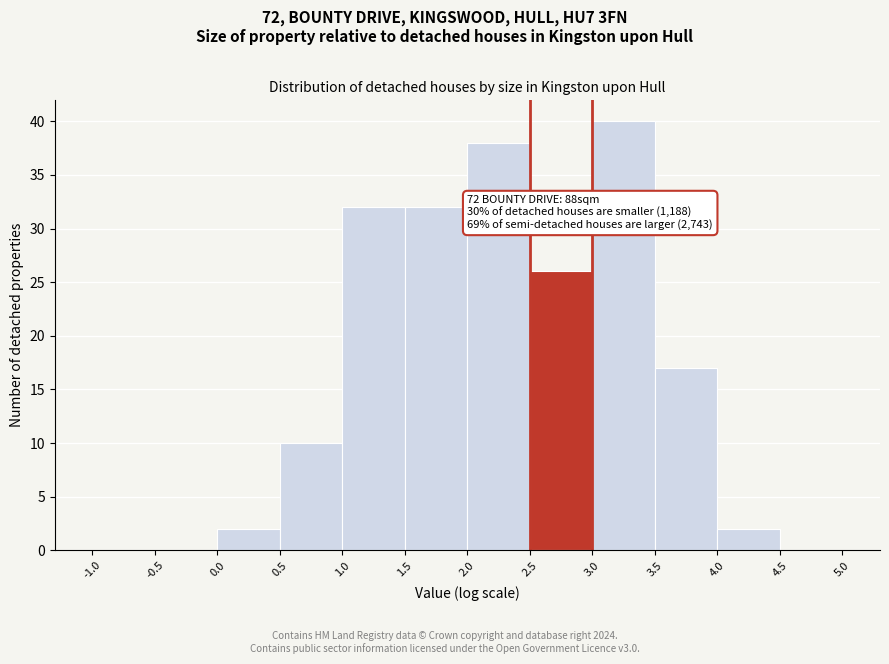

Which range on the x-axis has the tallest bar?

3.0 to 3.5